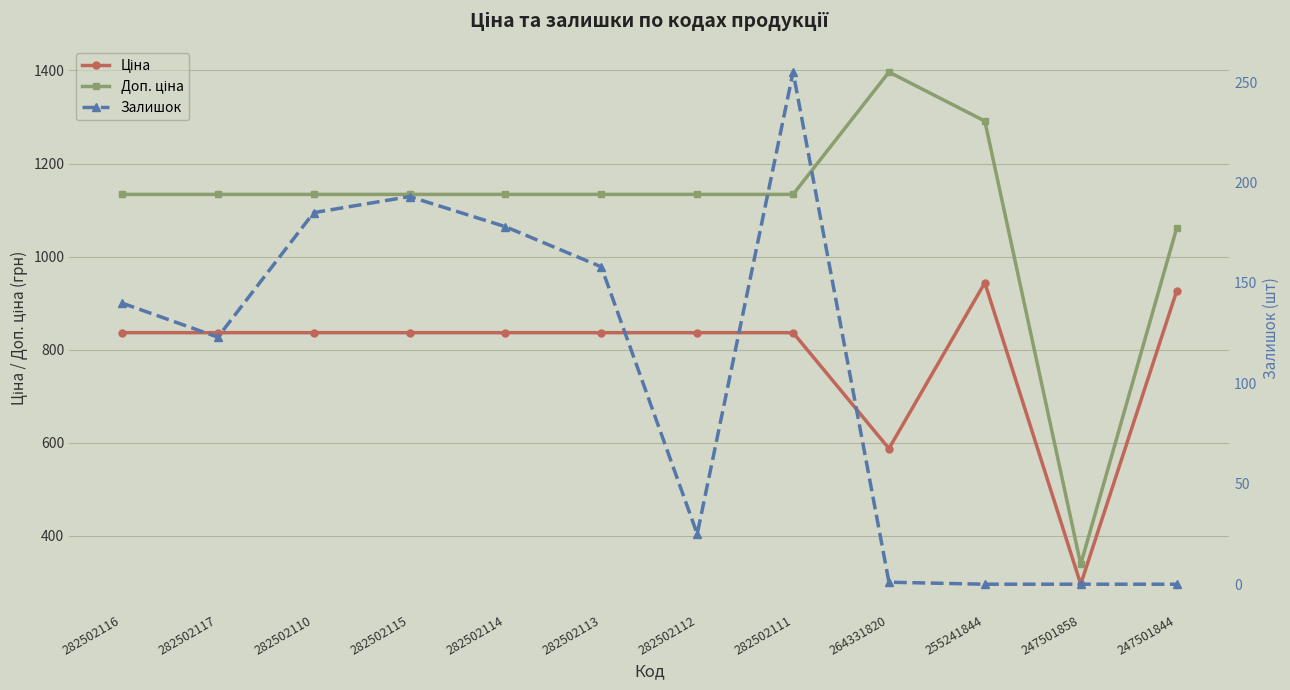

What is the difference between the Ціна values at 282502111 and 247501858?

540.5